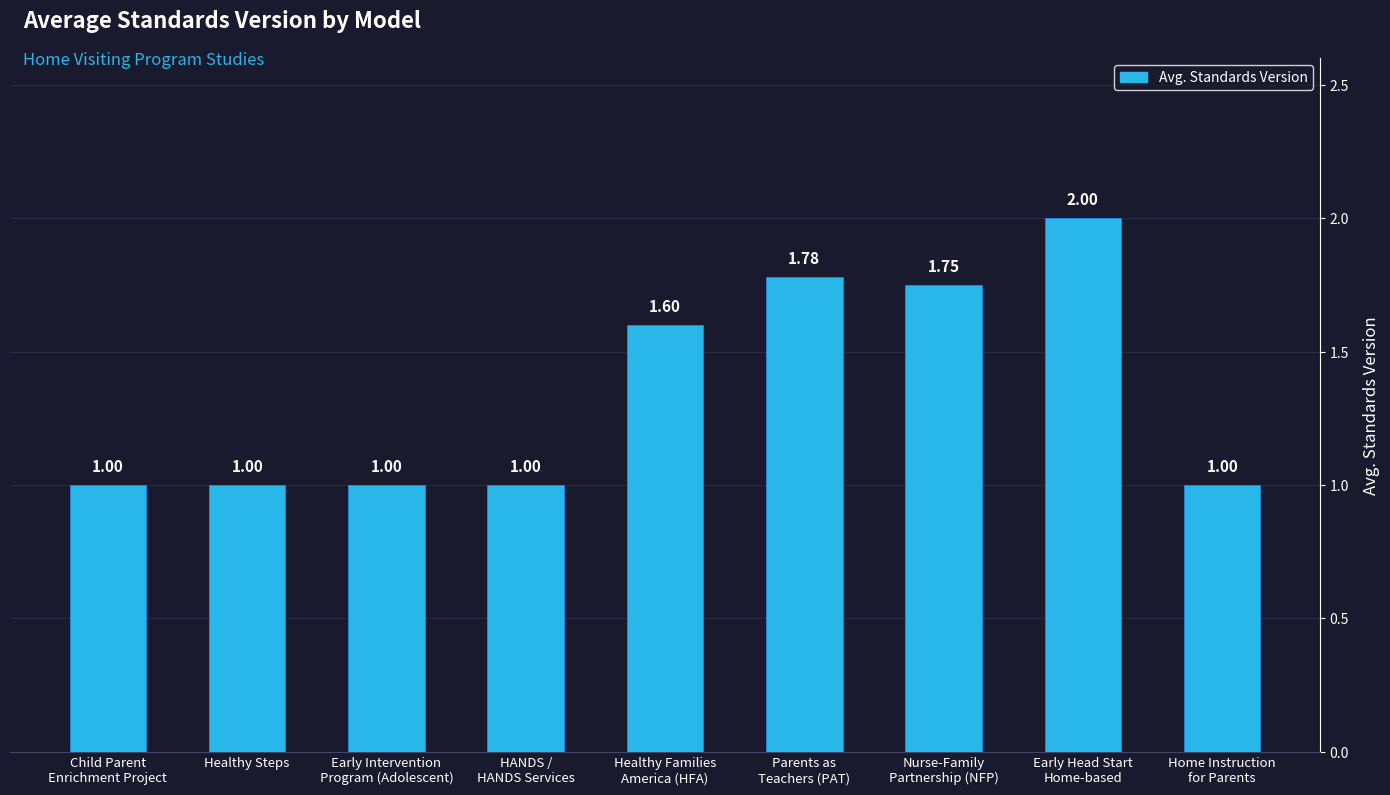

What is the sum of all values?

12.1